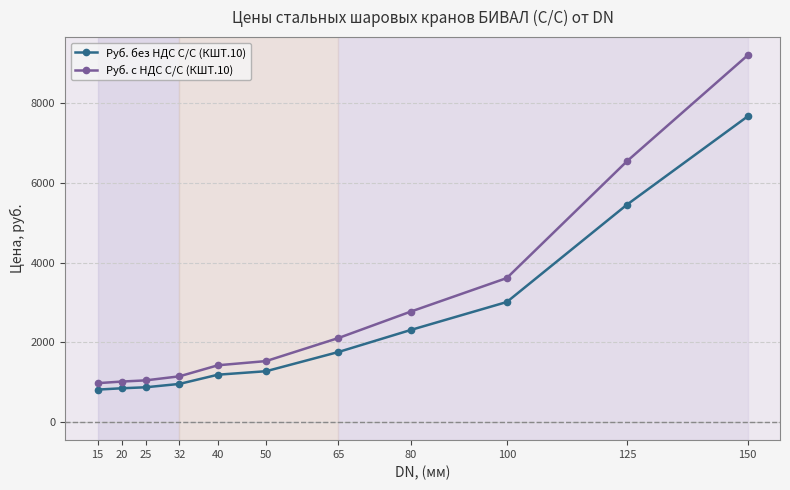

True or false: Руб. с НДС С/С (КШТ.10) has a value of 462.2 at 25.

False